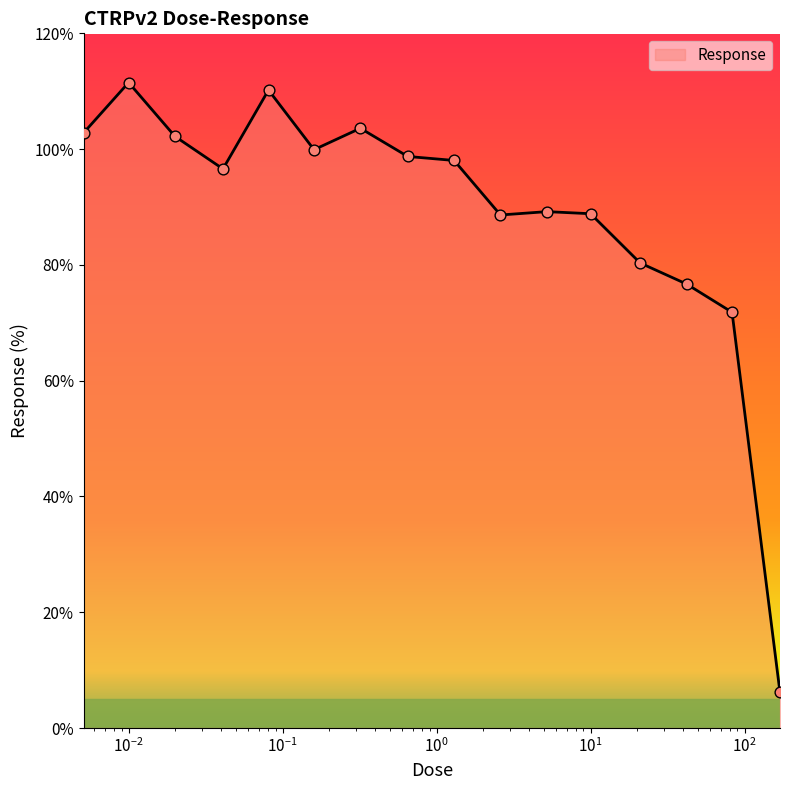

What is the difference between the maximum and minimum values?

105.4